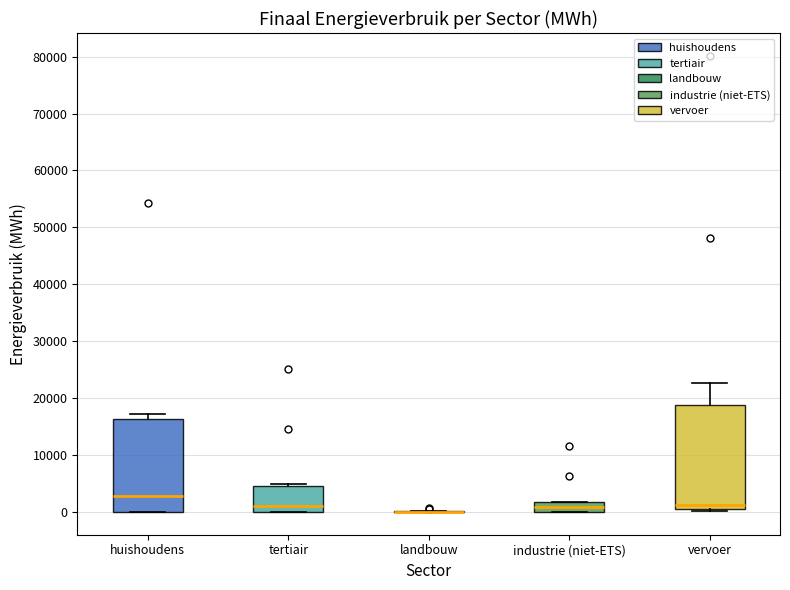

Where is the lower edge of the box for industrie (niet-ETS) on the y-axis? The values are not printed on the chart, so give them approximately, as read against the axis.

0